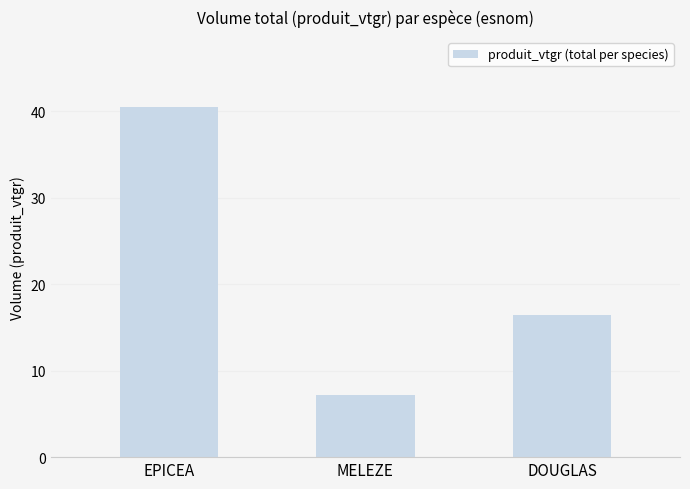

Which category has the lowest value across all series?

MELEZE